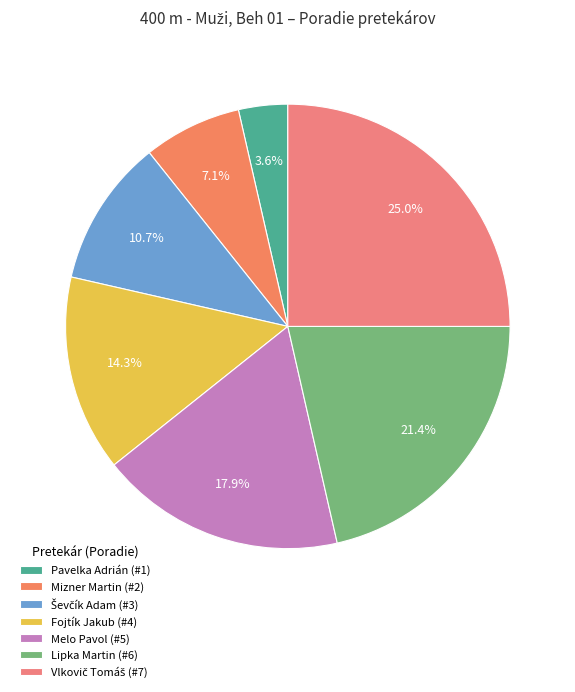

What is the largest slice in the pie chart?

Vlkovič Tomáš